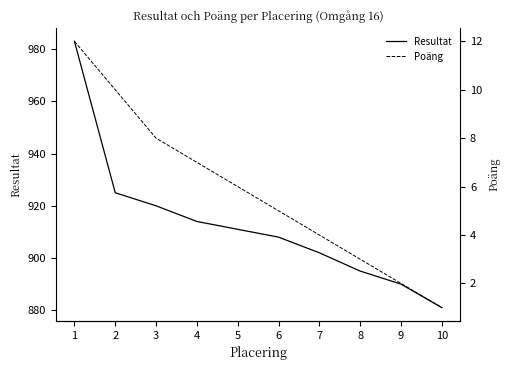

Reading right to left, transcribe all the data shown in this chart.

Resultat: 881	890	895	902	908	911	914	920	925	983
Poäng: 1	2	3	4	5	6	7	8	10	12